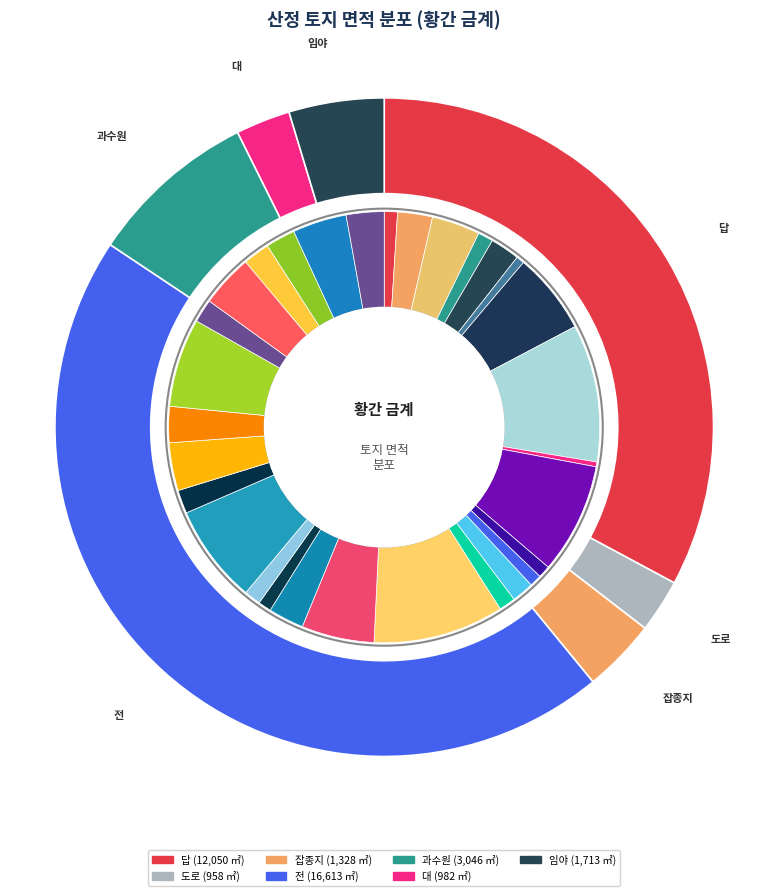

True or false: 전(109) accounts for 9% of the total.

False